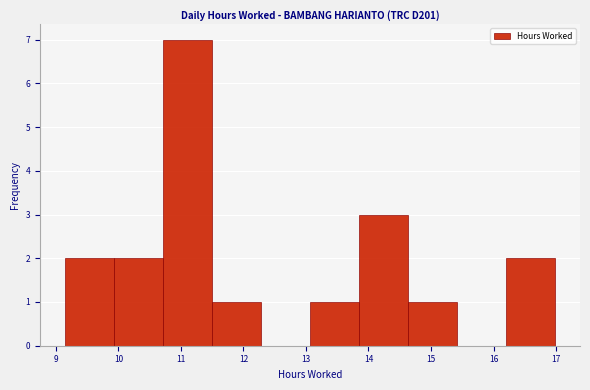

Reading left to right, list every bar in this chart as the range it spans on the x-axis followed by its height. Neither the bar edges nor the heights are printed on the chart, so give them approximately, as read against the axes.

9.1 to 9.9: 2
9.9 to 10.7: 2
10.7 to 11.5: 7
11.5 to 12.3: 1
12.3 to 13.1: 0
13.1 to 13.9: 1
13.9 to 14.6: 3
14.6 to 15.4: 1
15.4 to 16.2: 0
16.2 to 17.0: 2